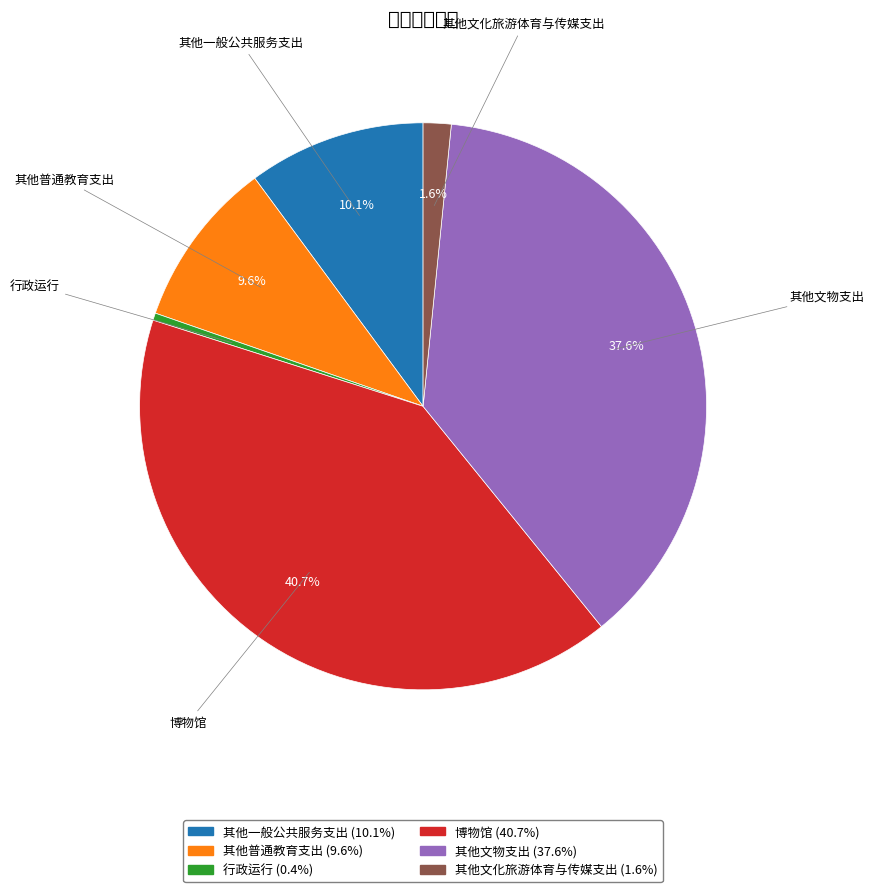

What percentage is the 博物馆 slice, to the nearest percent?

41%